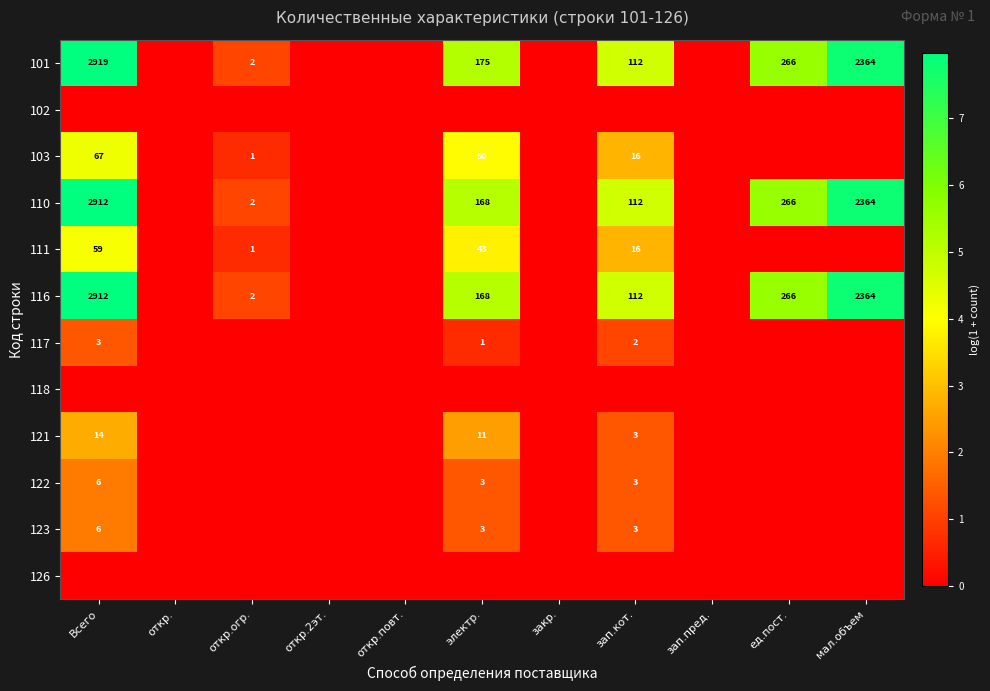

Which has a higher value, ед.пост. or откр.?

ед.пост.